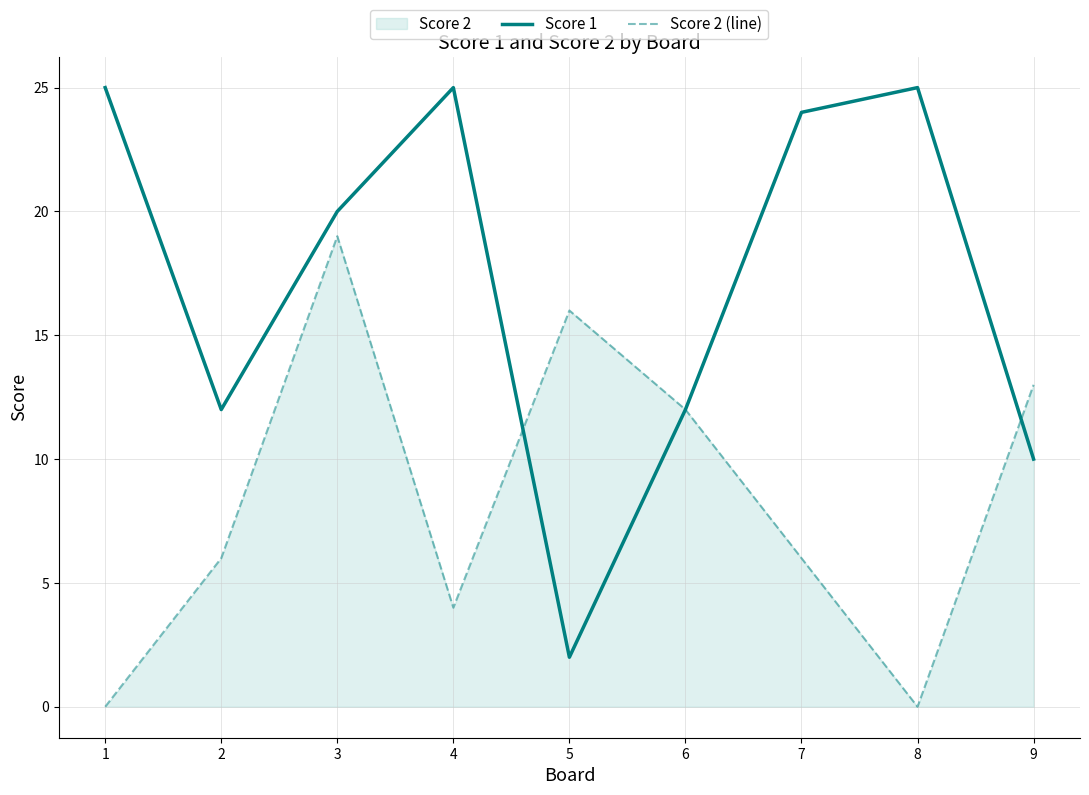

True or false: Score 2 (line) and Score 1 cross at least once.

True